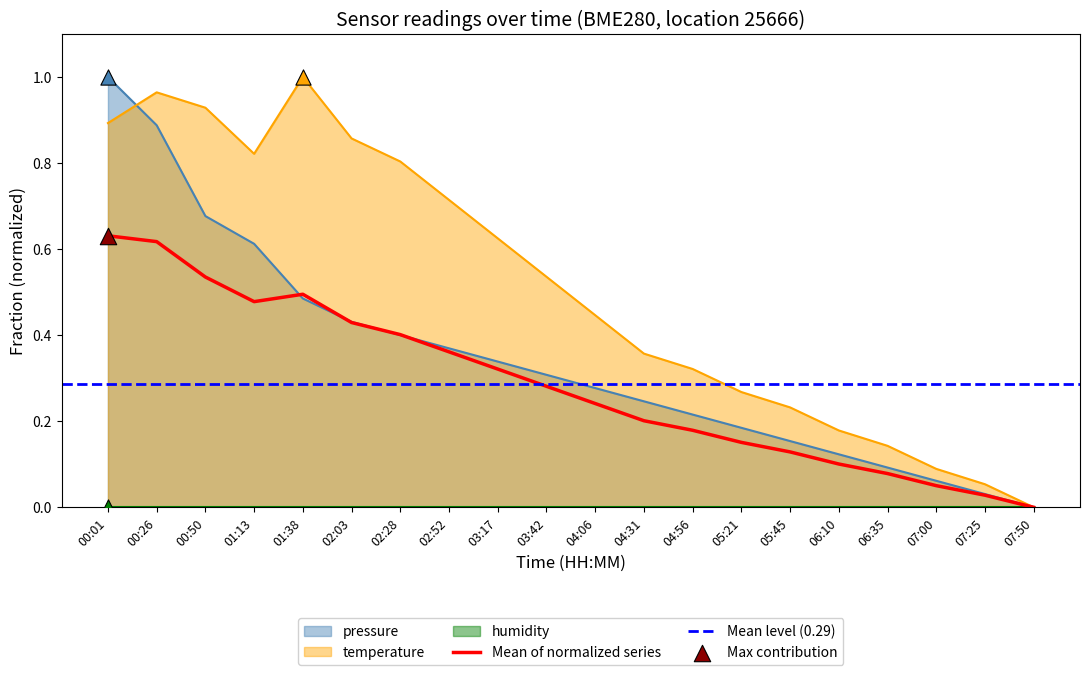

At which category is the sum across all series the highest?

00:01